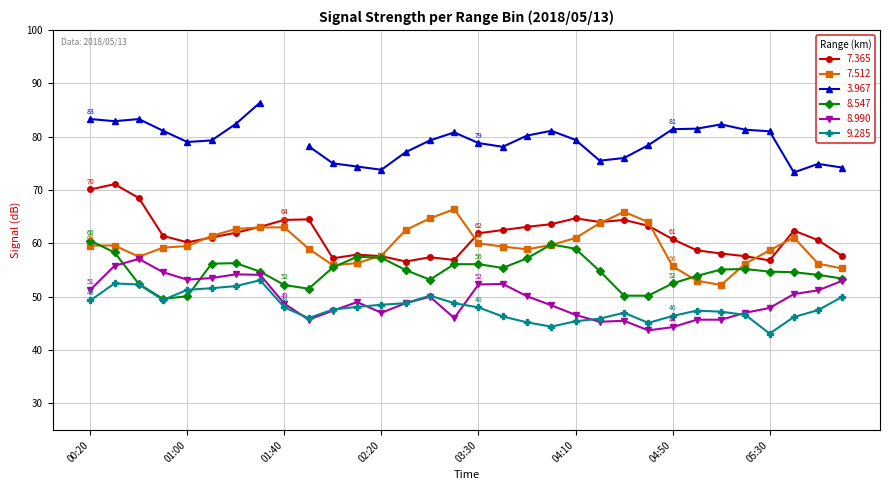

True or false: 7.365 and 9.285 intersect in this chart.

False